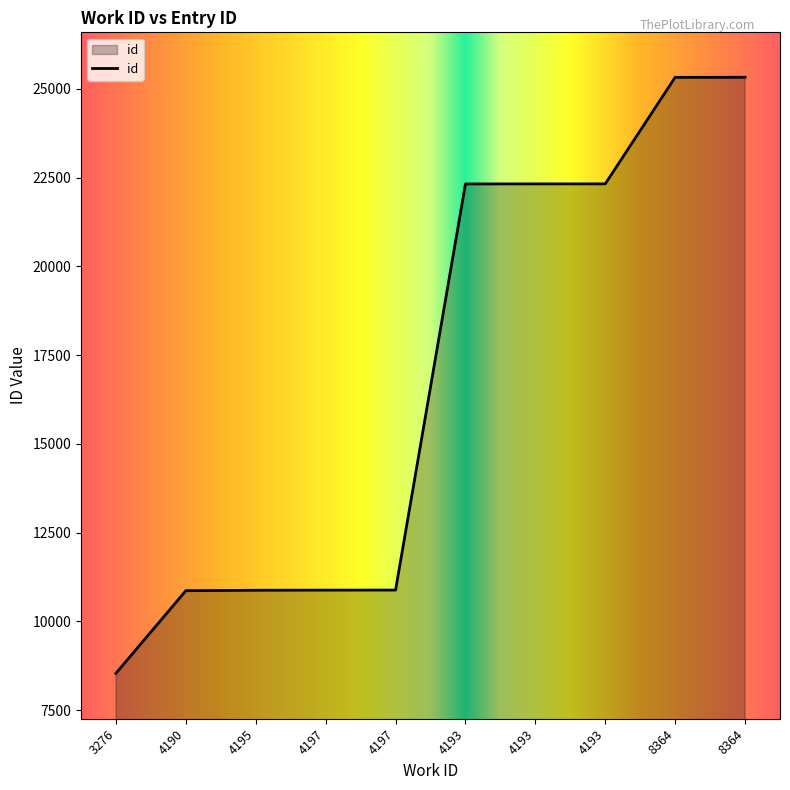

What is the average value?

16964